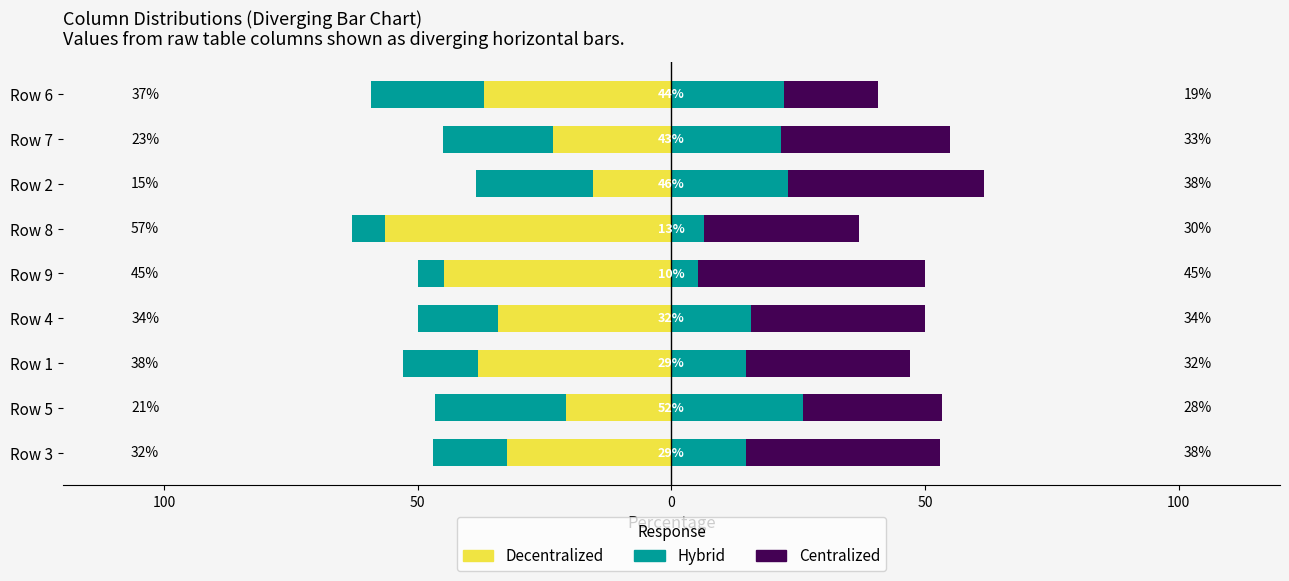

Between Row 5 and Row 2, which series saw the biggest shift?

Centralized